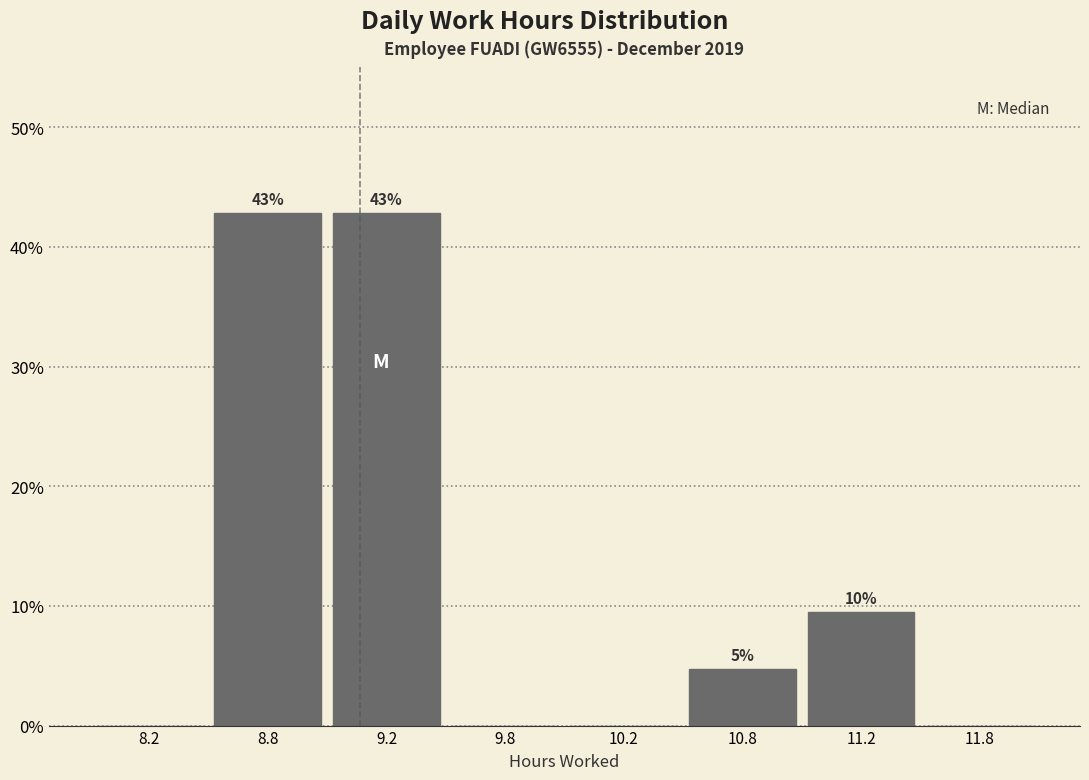

What is the greatest value displayed?

42.9